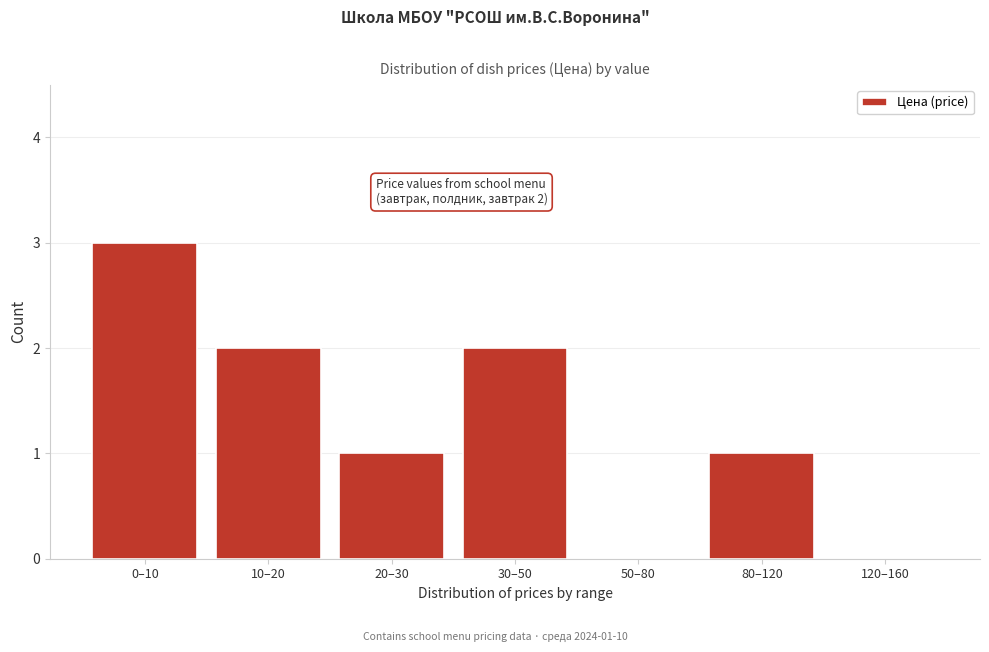

Reading left to right, transcribe all the data shown in this chart.

0–10=3	10–20=2	20–30=1	30–50=2	50–80=0	80–120=1	120–160=0